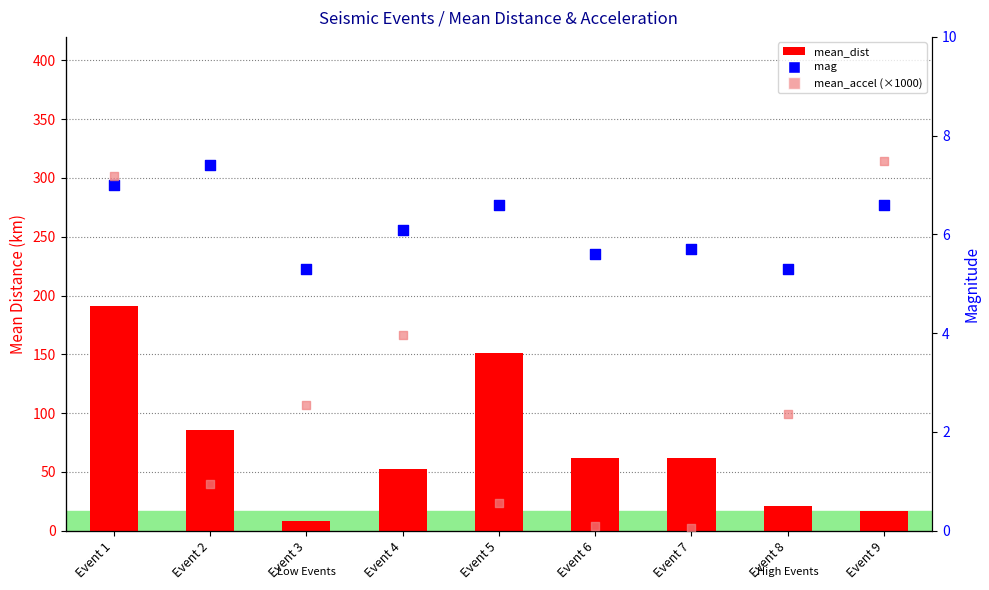

Which series has the widest spread of Y values?

mean_accel (x1000)